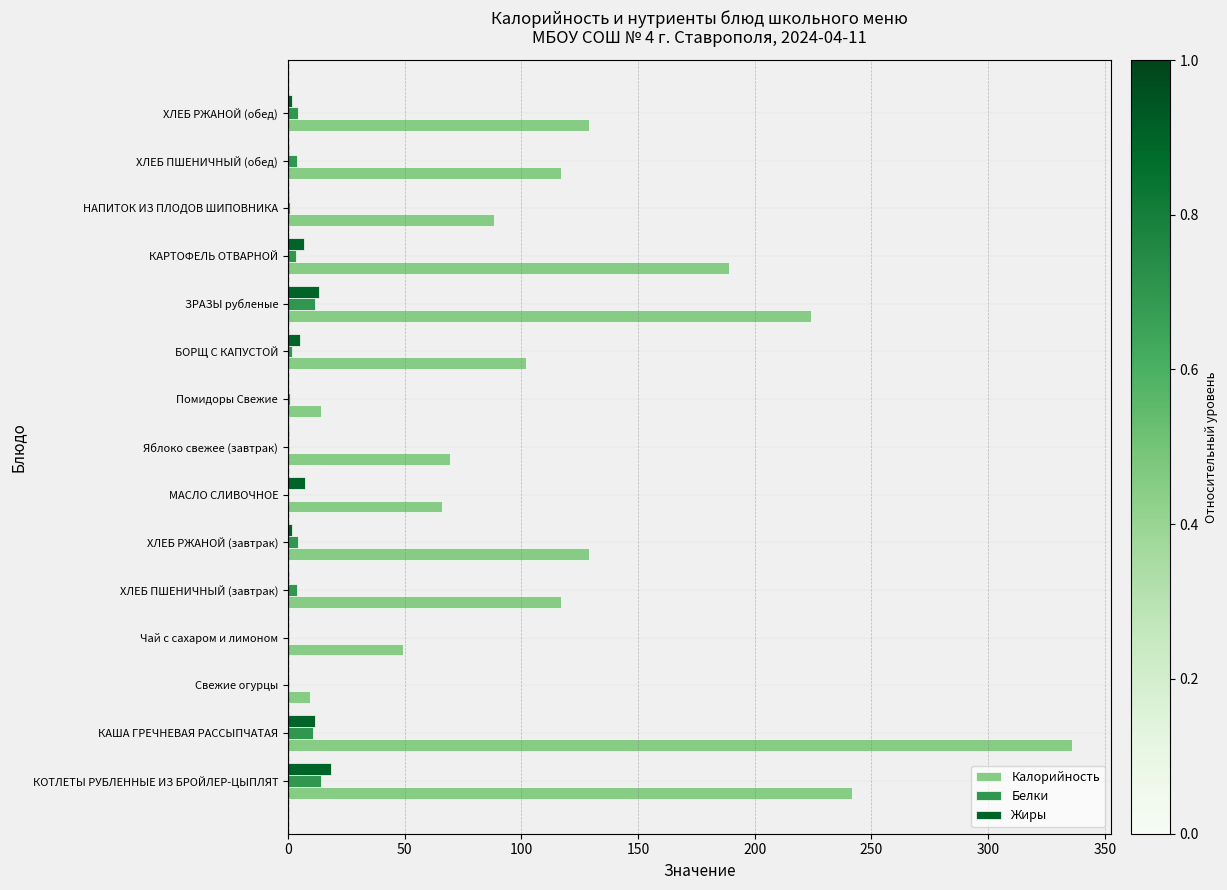

At which category is the sum across all series the highest?

КАША ГРЕЧНЕВАЯ РАССЫПЧАТАЯ